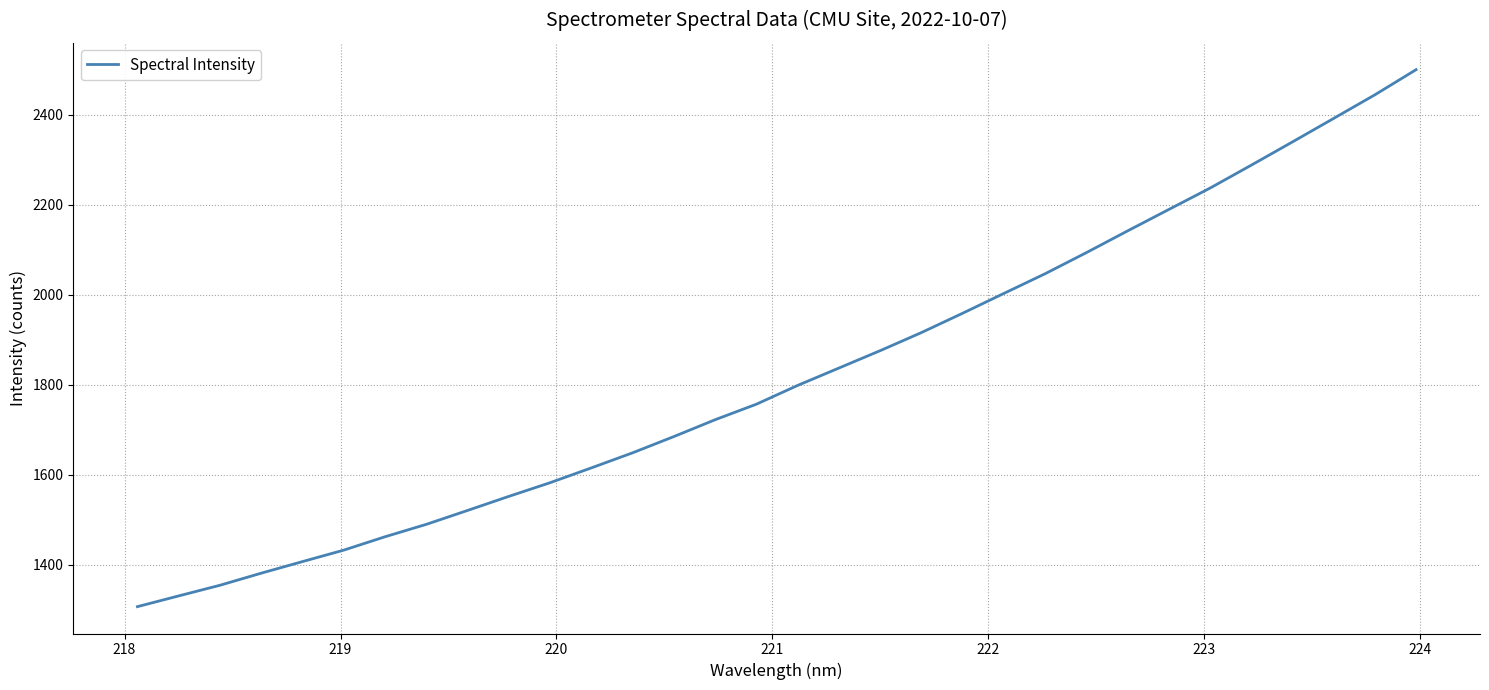

What is the greatest value displayed?

2500.1